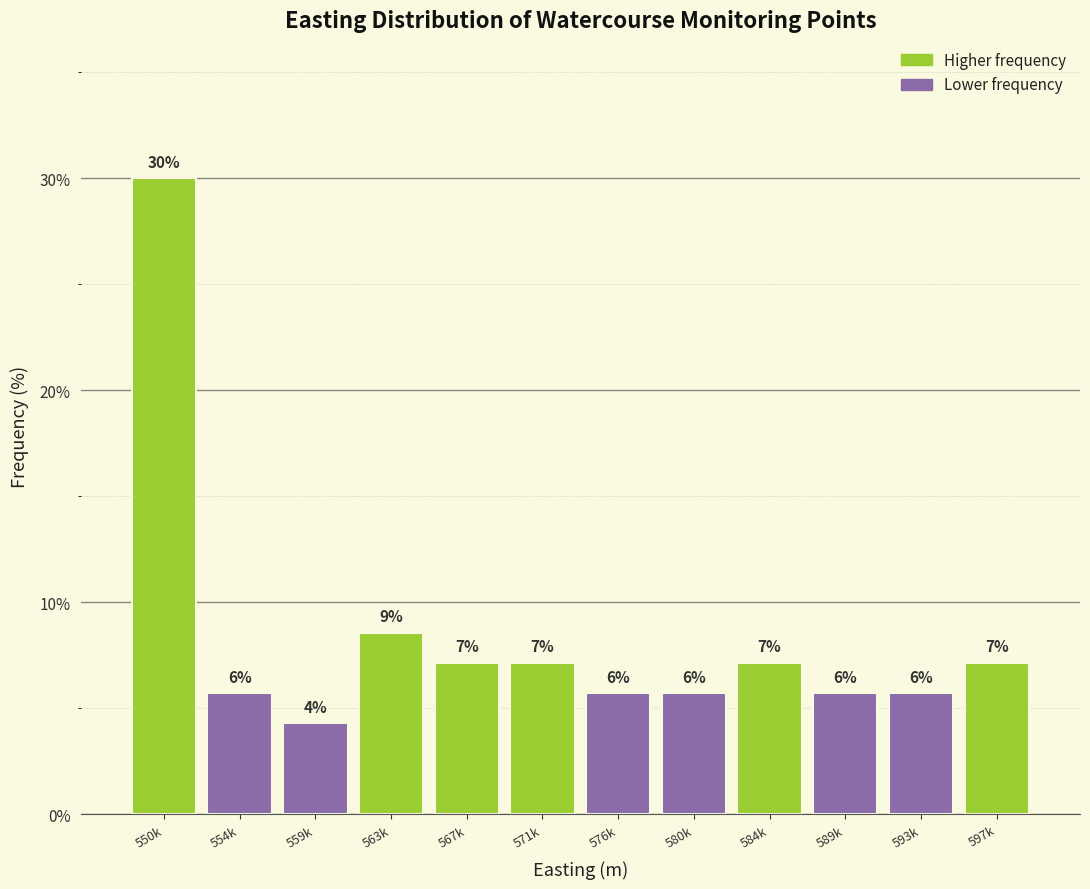

Does the chart contain any negative values?

No